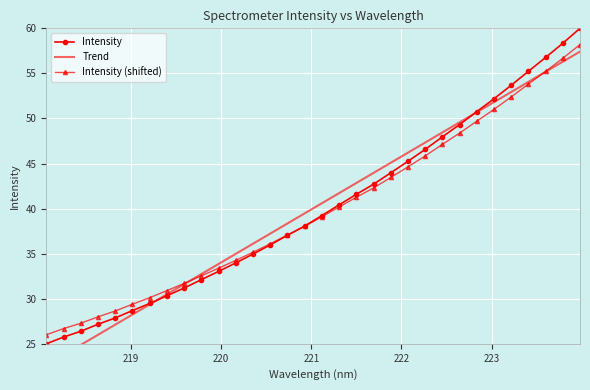

How many times do Intensity and Trend cross each other?

2